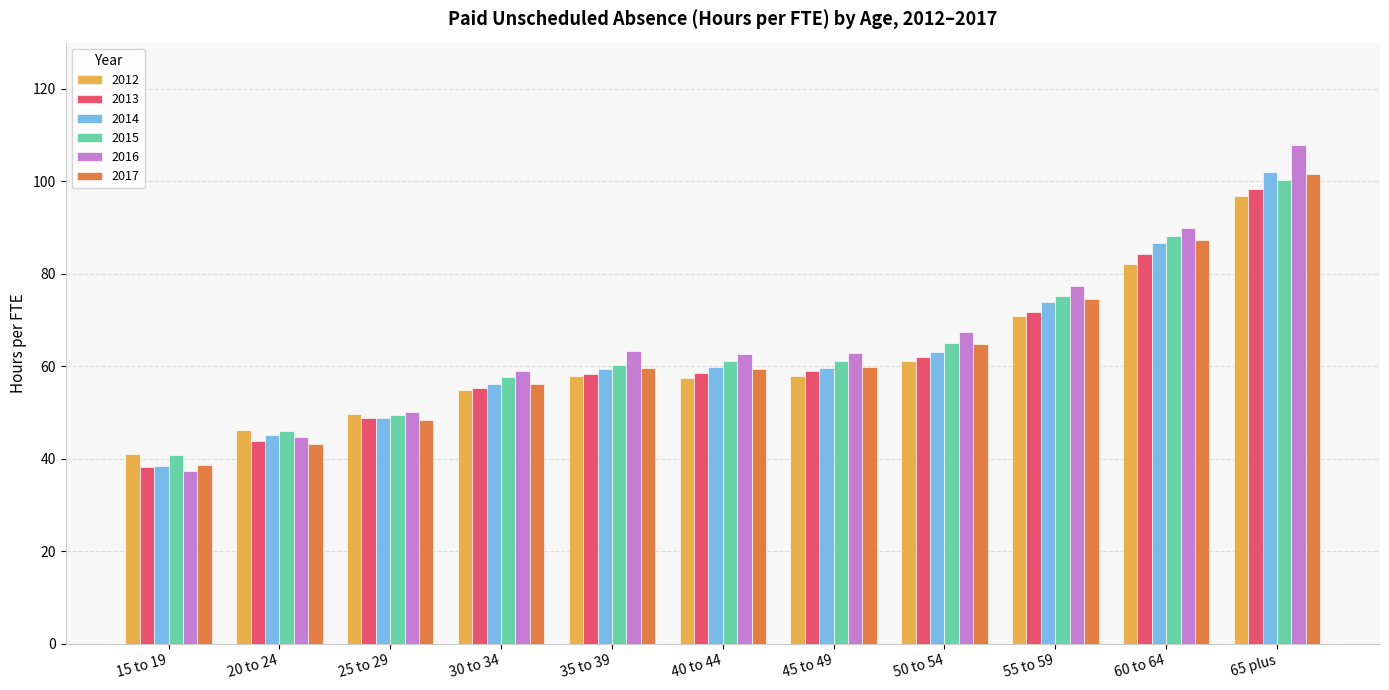

What is the lowest value of the 2016 series?

37.4